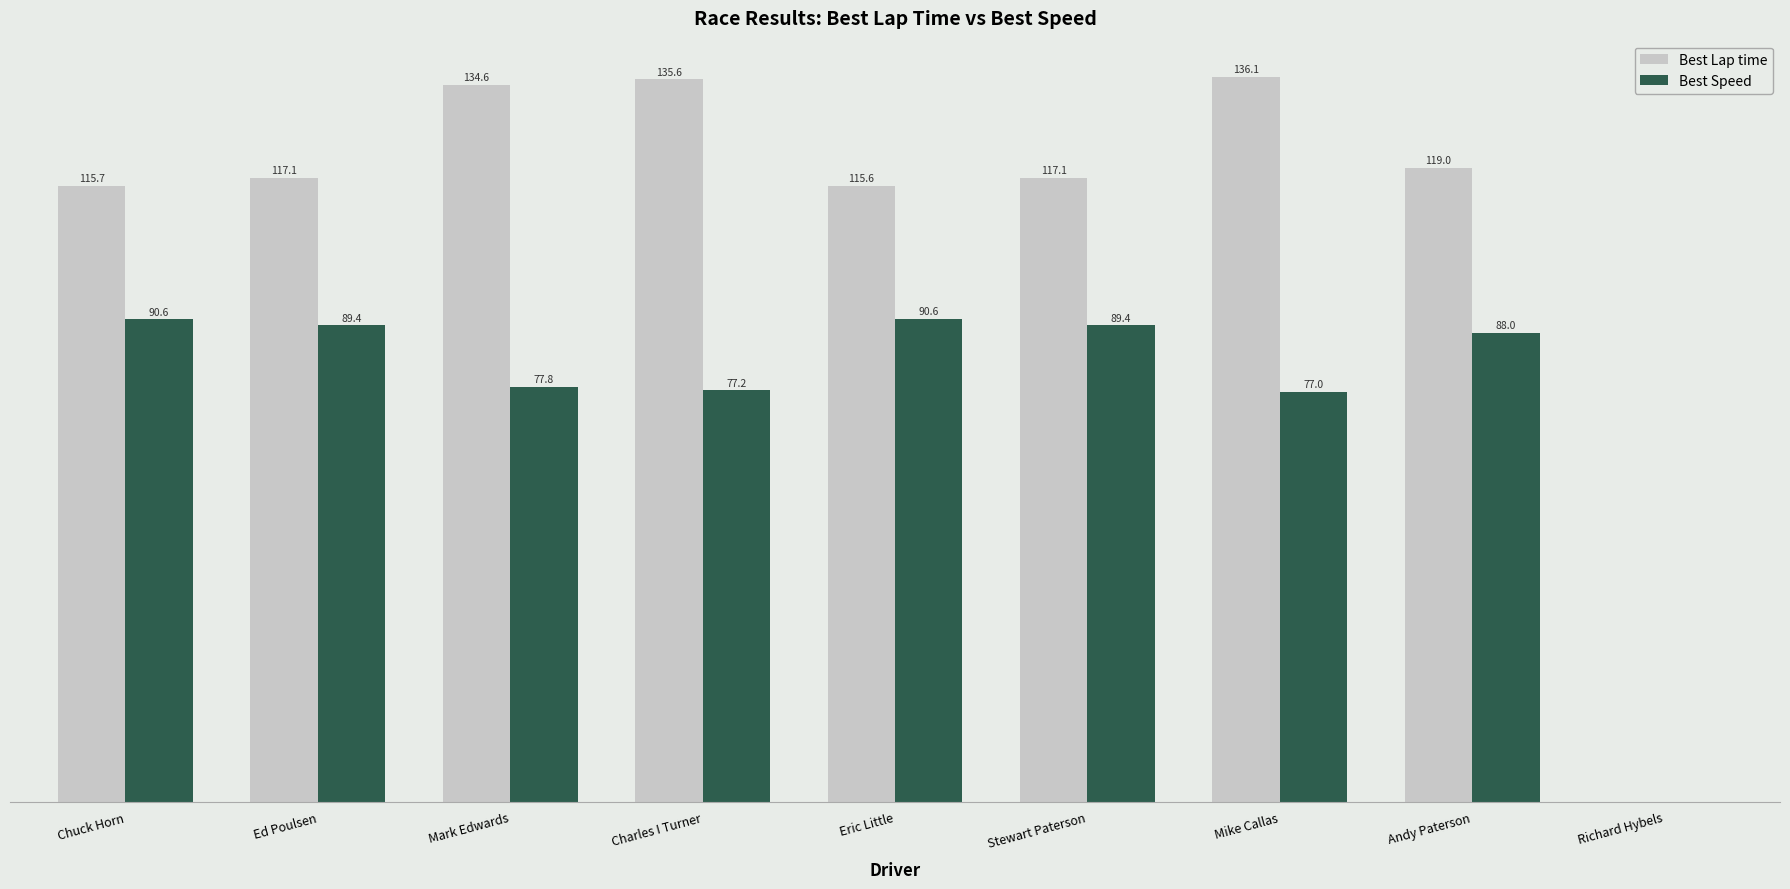

At which category is the sum across all series the highest?

Mike Callas